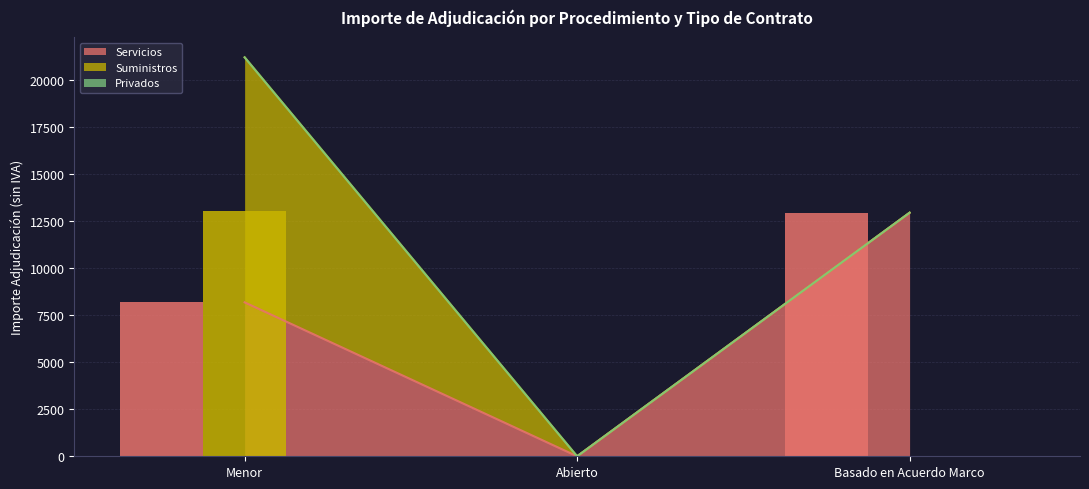

Rank the categories by Servicios (bar) value from highest to lowest.

Basado en Acuerdo Marco, Menor, Abierto